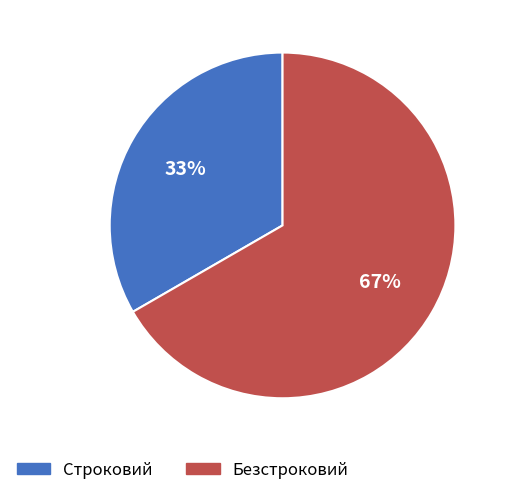

To the nearest percent, what is the average slice percentage?

50%